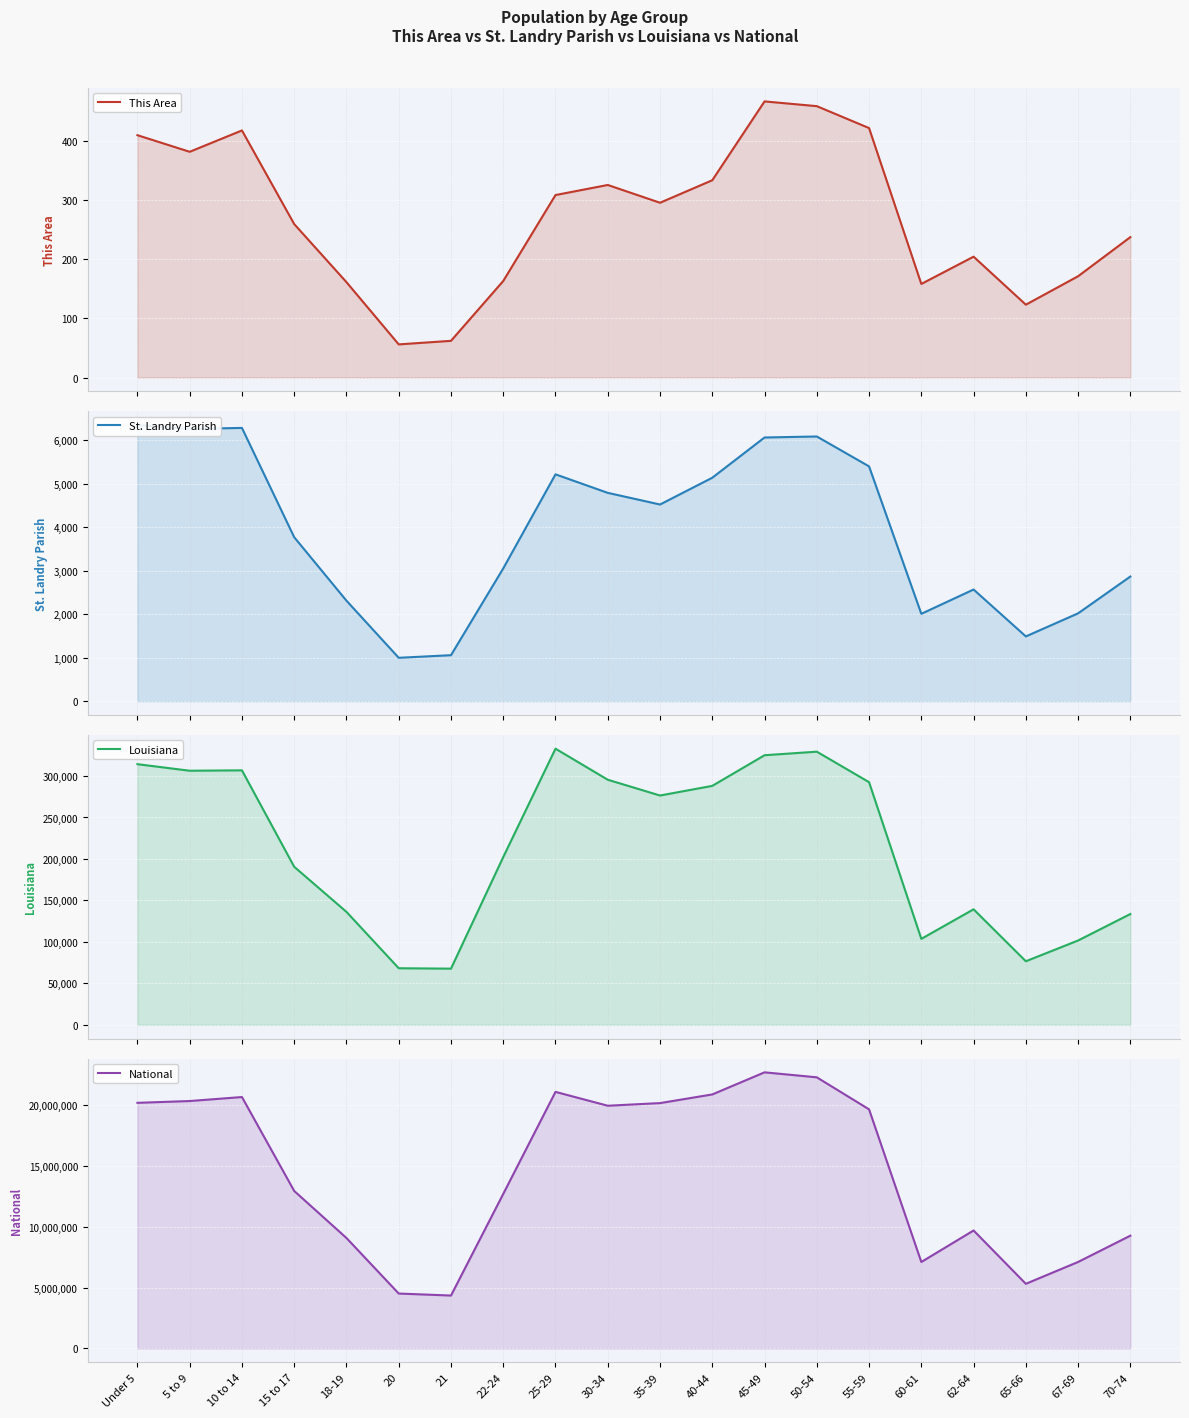

Reading left to right, list all the values displayed in this chart.

This Area: Under 5=409	5 to 9=381	10 to 14=417	15 to 17=259	18-19=161	20=56	21=62	22-24=163	25-29=308	30-34=325	35-39=295	40-44=333	45-49=466	50-54=458	55-59=421	60-61=158	62-64=204	65-66=123	67-69=171	70-74=237
St. Landry Parish: Under 5=6354	5 to 9=6265	10 to 14=6288	15 to 17=3773	18-19=2313	20=999	21=1059	22-24=3056	25-29=5220	30-34=4794	35-39=4526	40-44=5142	45-49=6068	50-54=6091	55-59=5403	60-61=2011	62-64=2570	65-66=1491	67-69=2022	70-74=2869
Louisiana: Under 5=314260	5 to 9=306362	10 to 14=306836	15 to 17=190557	18-19=136222	20=68251	21=67763	22-24=202295	25-29=332925	30-34=295508	35-39=276479	40-44=288120	45-49=325046	50-54=329329	55-59=292567	60-61=103687	62-64=139308	65-66=76663	67-69=101702	70-74=133629
National: Under 5=20201362	5 to 9=20348657	10 to 14=20677194	15 to 17=12954254	18-19=9086089	20=4519129	21=4354294	22-24=12712576	25-29=21101849	30-34=19962099	35-39=20179642	40-44=20890964	45-49=22708591	50-54=22298125	55-59=19664805	60-61=7113727	62-64=9704197	65-66=5319902	67-69=7115361	70-74=9278166